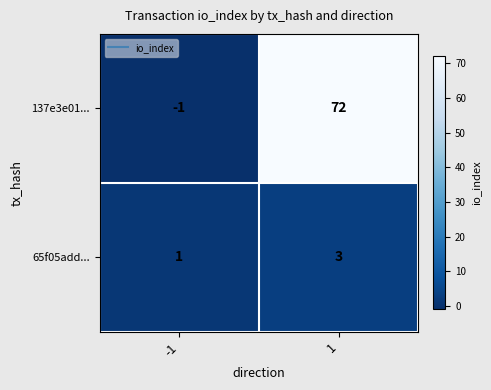

List the labels in order of 65f05add... value, largest first.

1, -1